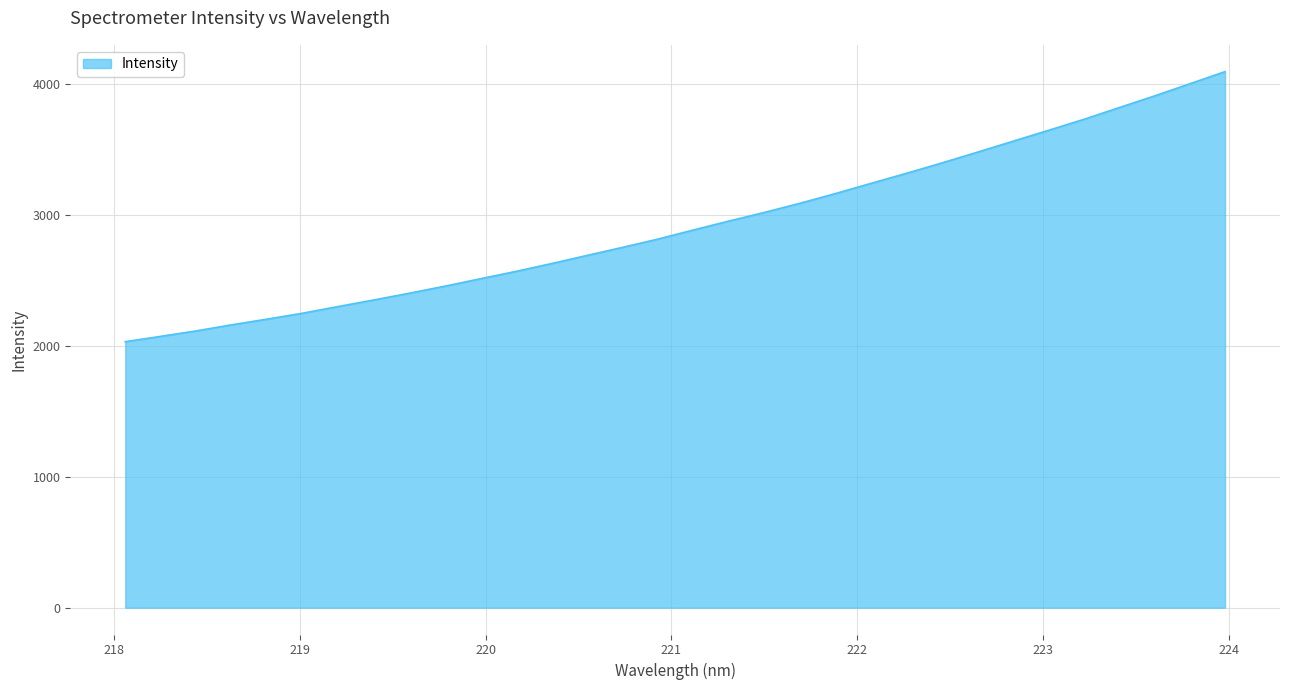

What is the greatest value displayed?

4091.5